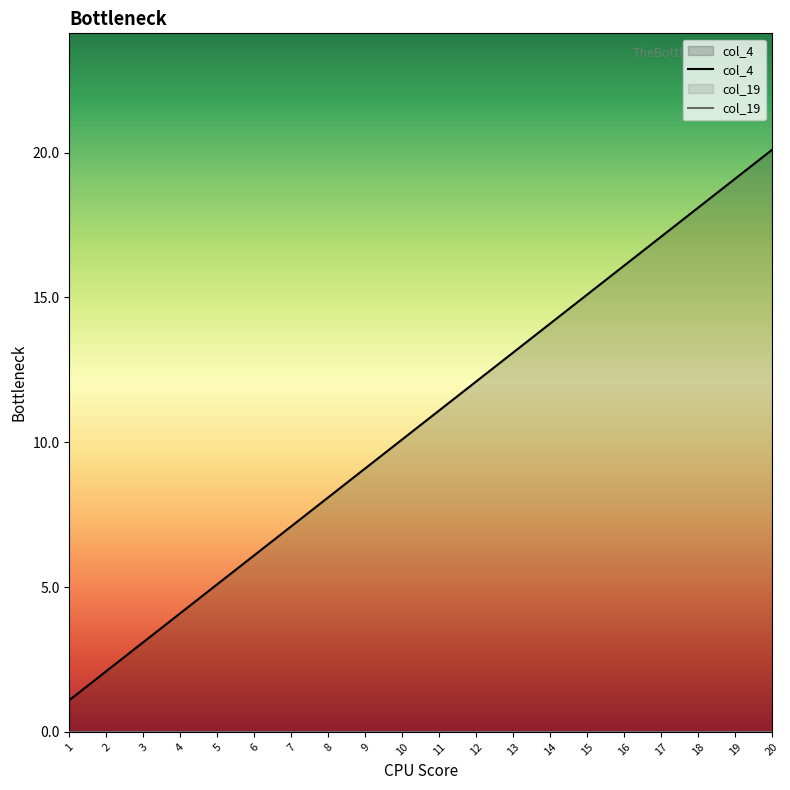

At which label is the value closest to 10?

10